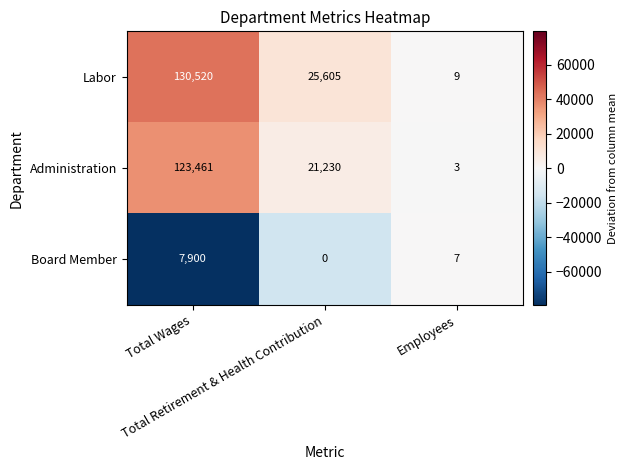

Which series has the largest total across all categories?

Labor